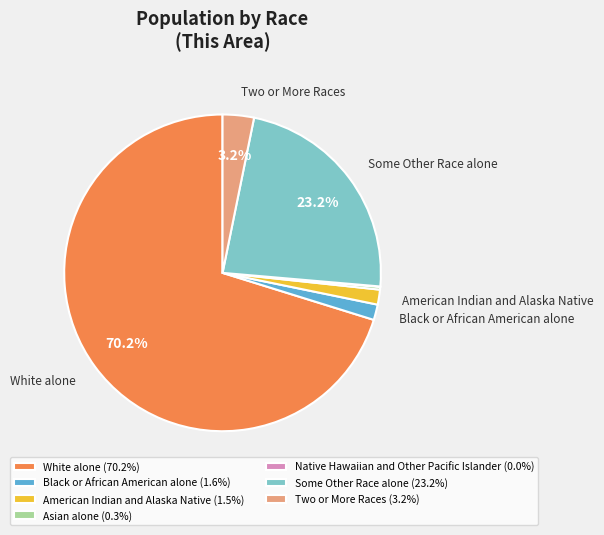

The White alone slice represents 59% of the pie. True or false?

False